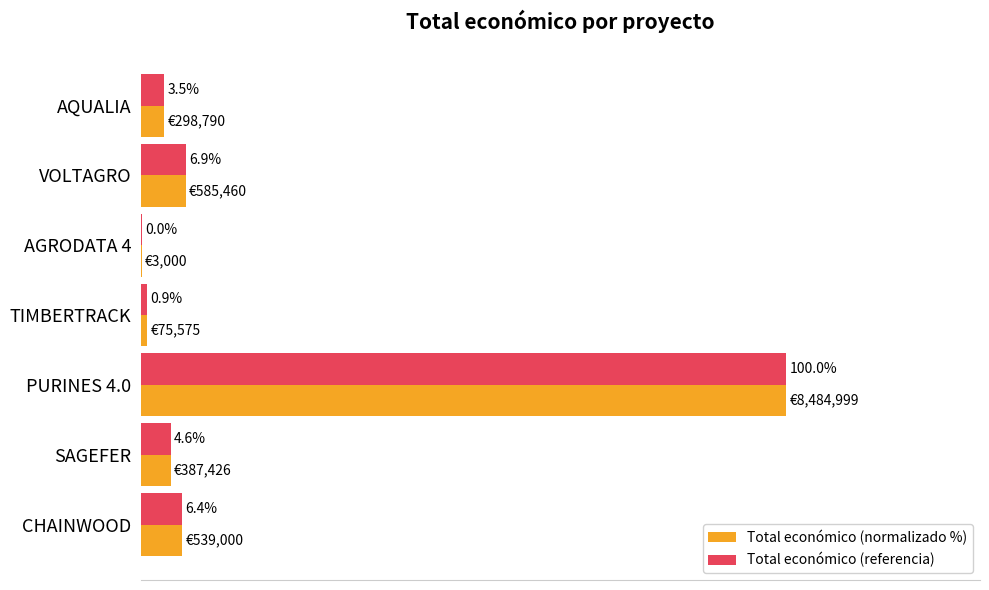

At which label is Total económico (referencia) closest to 50?

VOLTAGRO